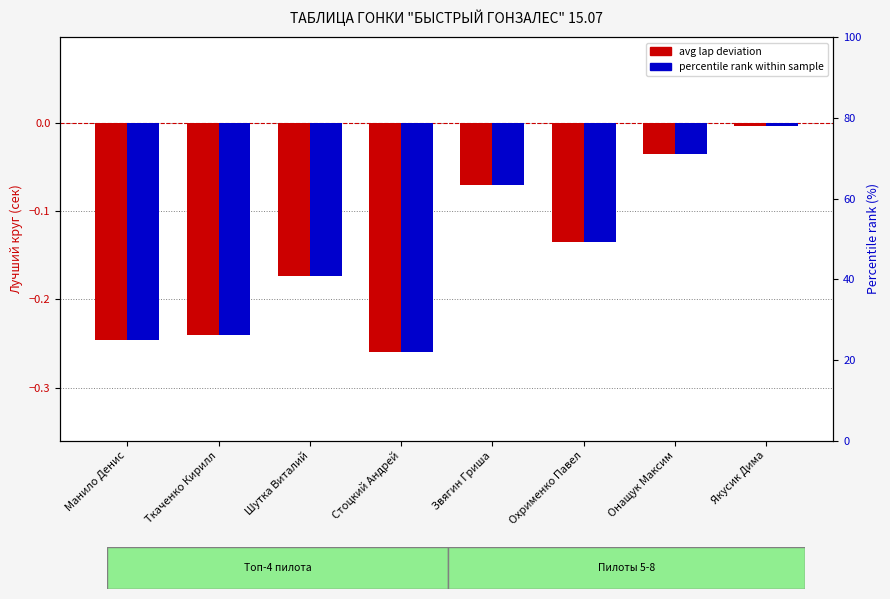

What is the average value of the avg lap deviation series?

-0.1